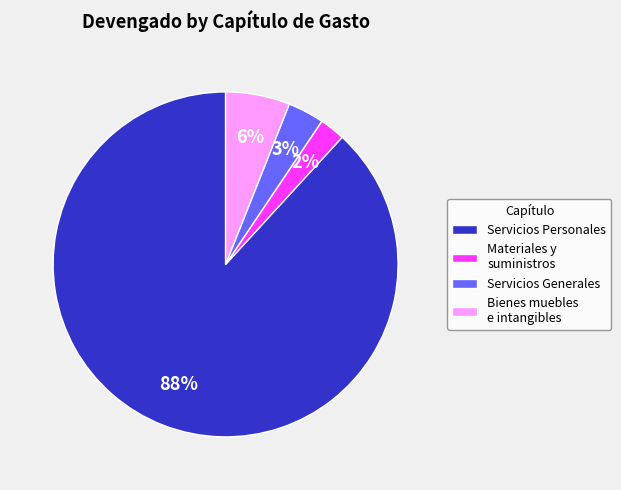

Between Servicios Generales and Materiales y suministros, which is larger?

Servicios Generales